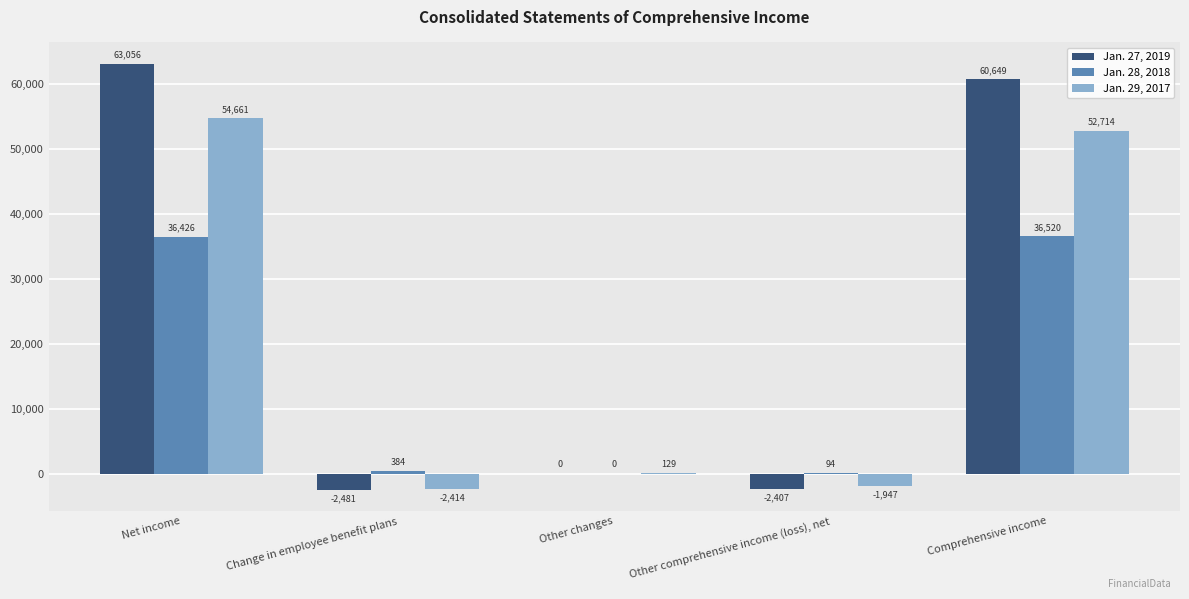

At which label does Jan. 29, 2017 reach its peak?

Net income